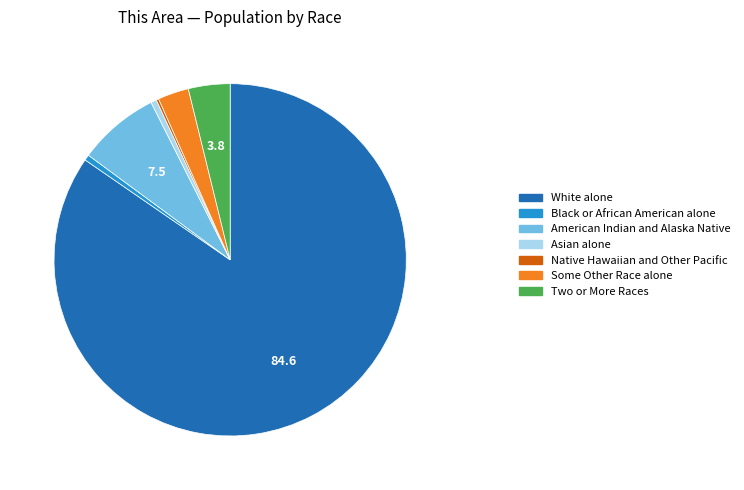

The Two or More Races slice represents 12% of the pie. True or false?

False